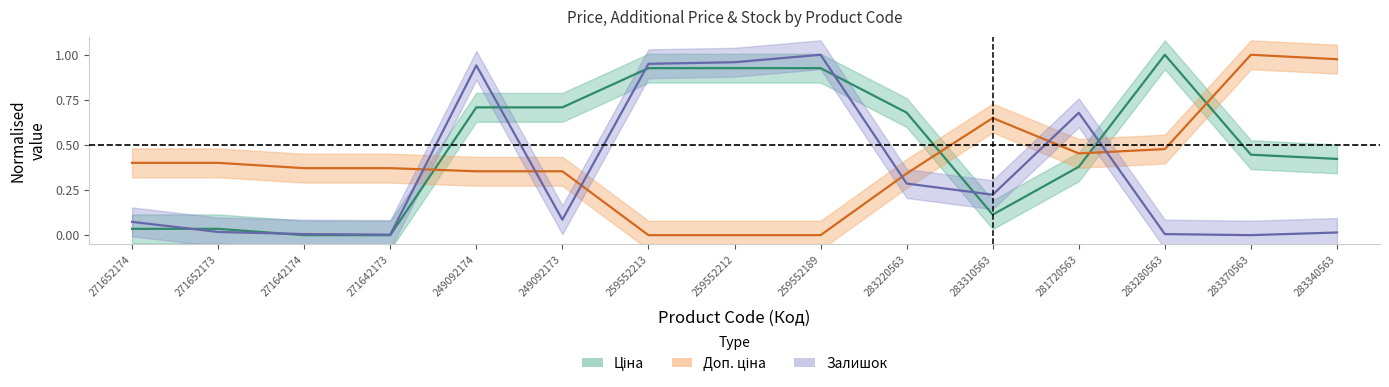

Which series has the largest total across all categories?

Ціна